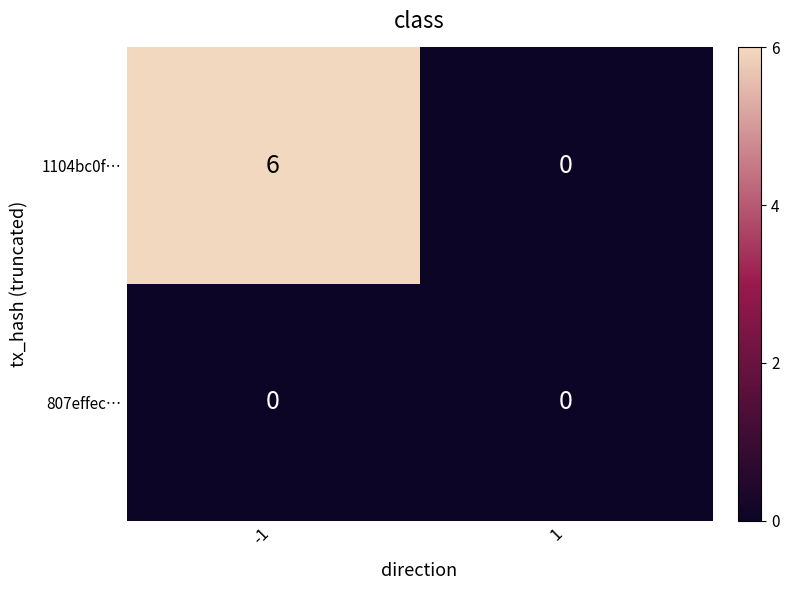

What is the difference between the 1104bc0f… values at 1 and -1?

6